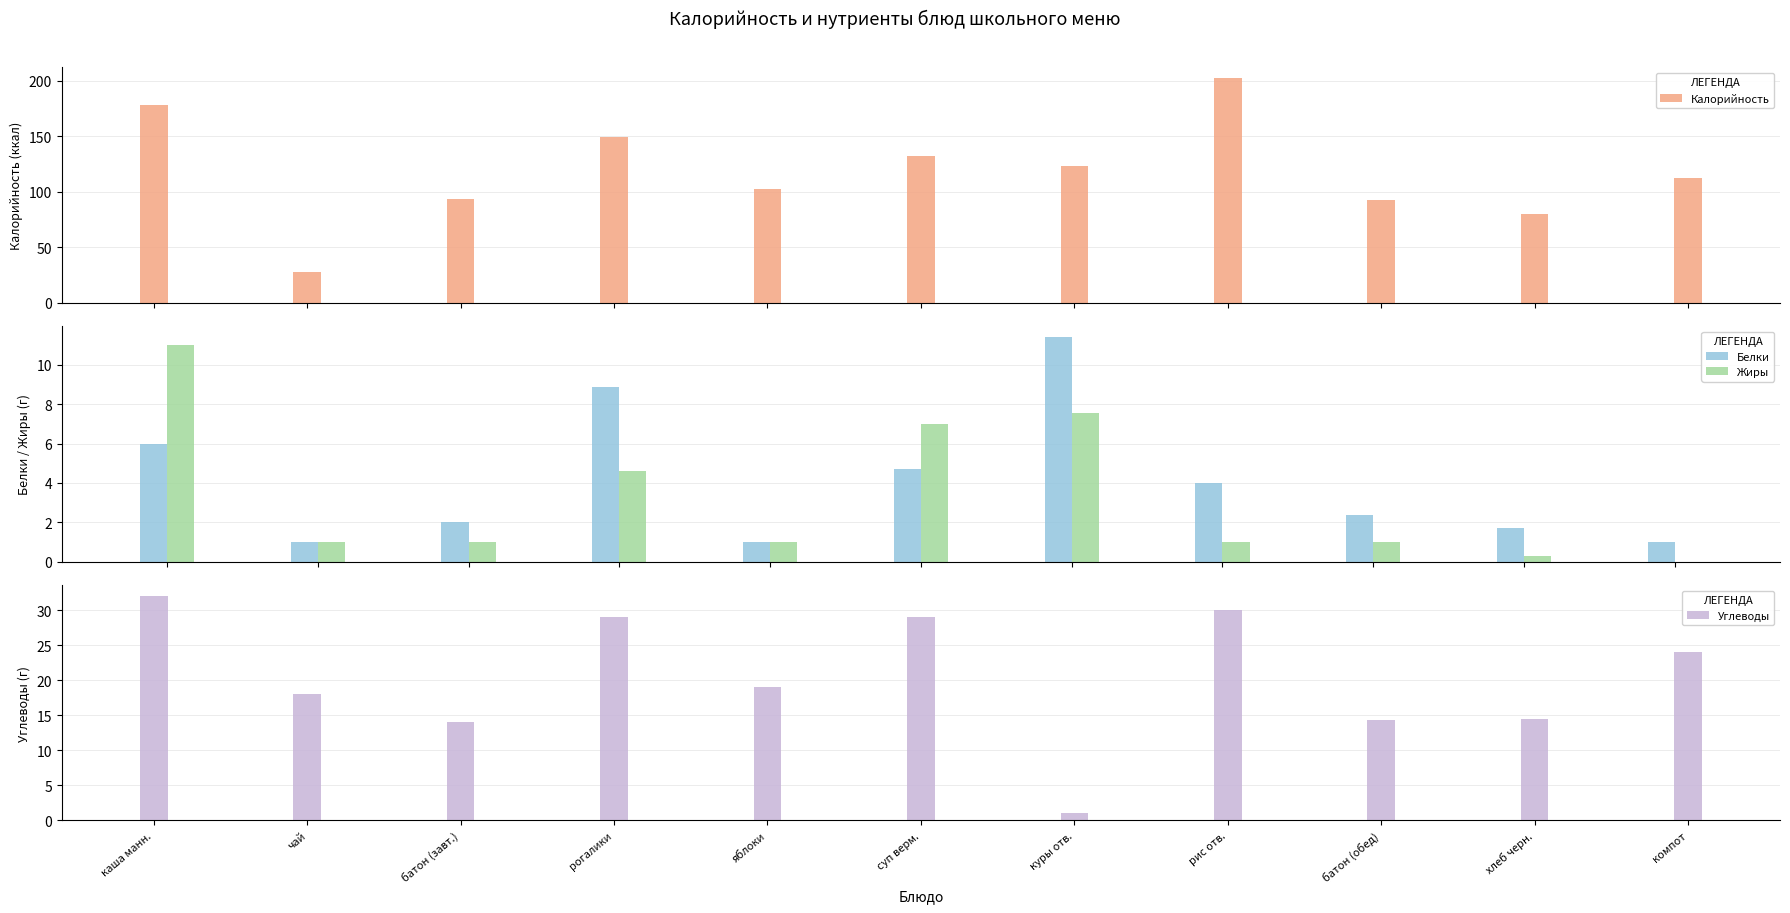

Reading right to left, what are all the values shown in this chart?

Калорийность: 112.0	79.8	92.8	202.0	123.0	132.0	102.0	149.0	93.0	28.0	178.0
Белки: 1.0	1.7	2.4	4.0	11.4	4.7	1.0	8.9	2.0	1.0	6.0
Жиры: 0.0	0.3	1.0	1.0	7.6	7.0	1.0	4.6	1.0	1.0	11.0
Углеводы: 24.0	14.5	14.4	30.0	1.0	29.0	19.0	29.0	14.0	18.0	32.0